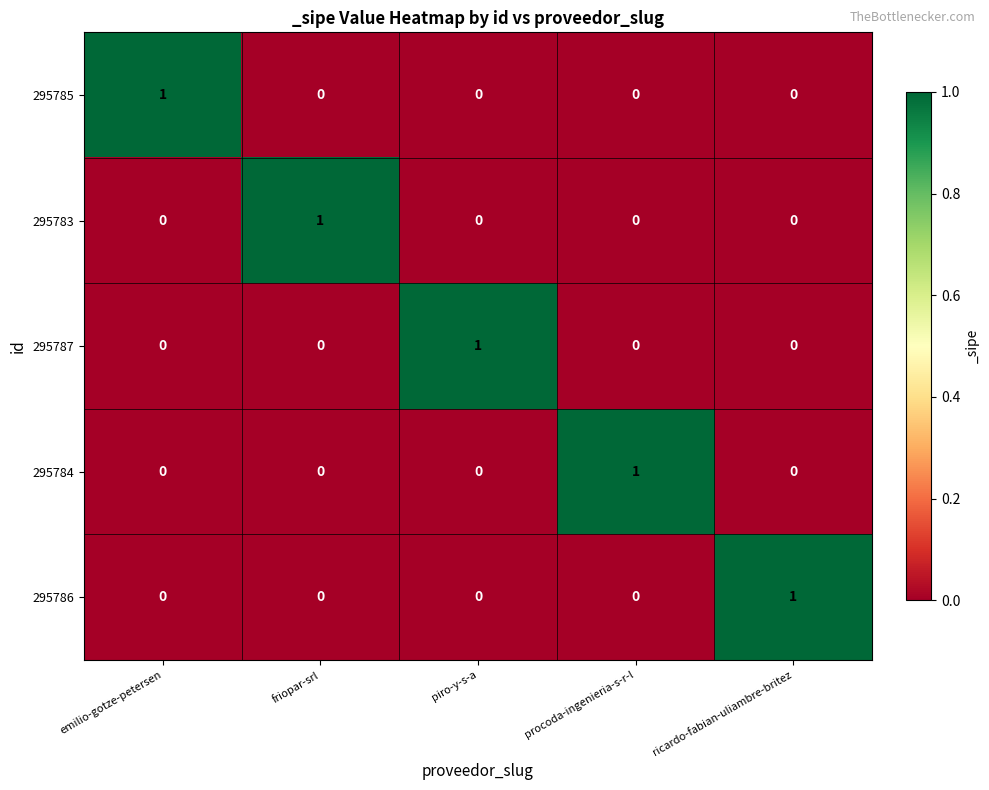

Reading right to left, what are all the values shown in this chart?

295785: ricardo-fabian-uliambre-britez=0	procoda-ingenieria-s-r-l=0	piro-y-s-a=0	friopar-srl=0	emilio-gotze-petersen=1
295783: ricardo-fabian-uliambre-britez=0	procoda-ingenieria-s-r-l=0	piro-y-s-a=0	friopar-srl=1	emilio-gotze-petersen=0
295787: ricardo-fabian-uliambre-britez=0	procoda-ingenieria-s-r-l=0	piro-y-s-a=1	friopar-srl=0	emilio-gotze-petersen=0
295784: ricardo-fabian-uliambre-britez=0	procoda-ingenieria-s-r-l=1	piro-y-s-a=0	friopar-srl=0	emilio-gotze-petersen=0
295786: ricardo-fabian-uliambre-britez=1	procoda-ingenieria-s-r-l=0	piro-y-s-a=0	friopar-srl=0	emilio-gotze-petersen=0